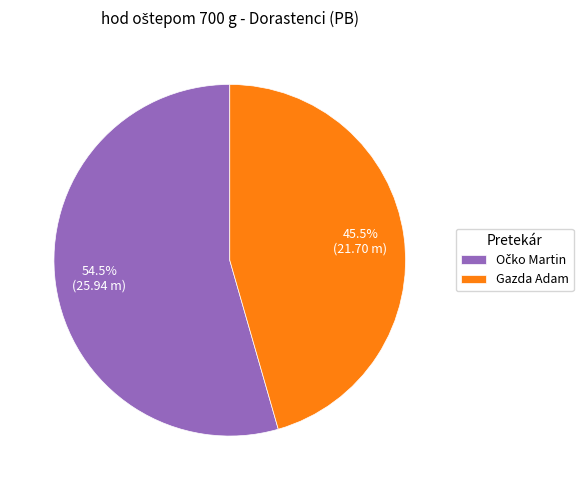

Does any single category account for the majority?

Yes